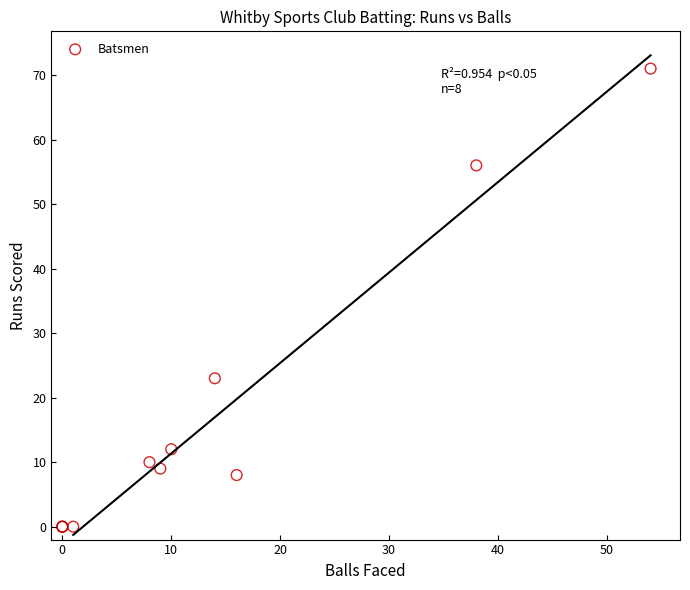

What Y value in the scatter plot is closest to 35?

23